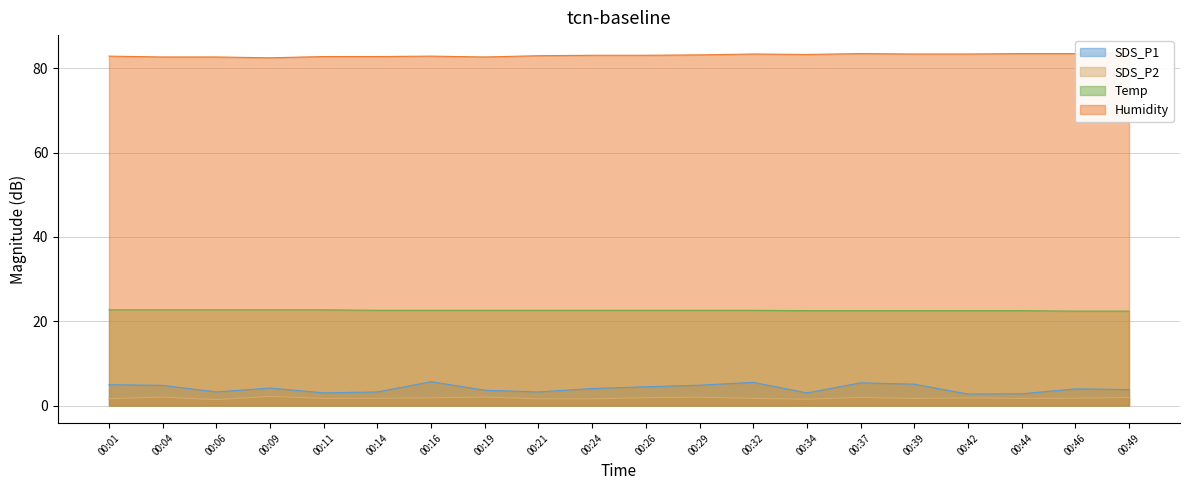

How many series are shown in this chart?

4